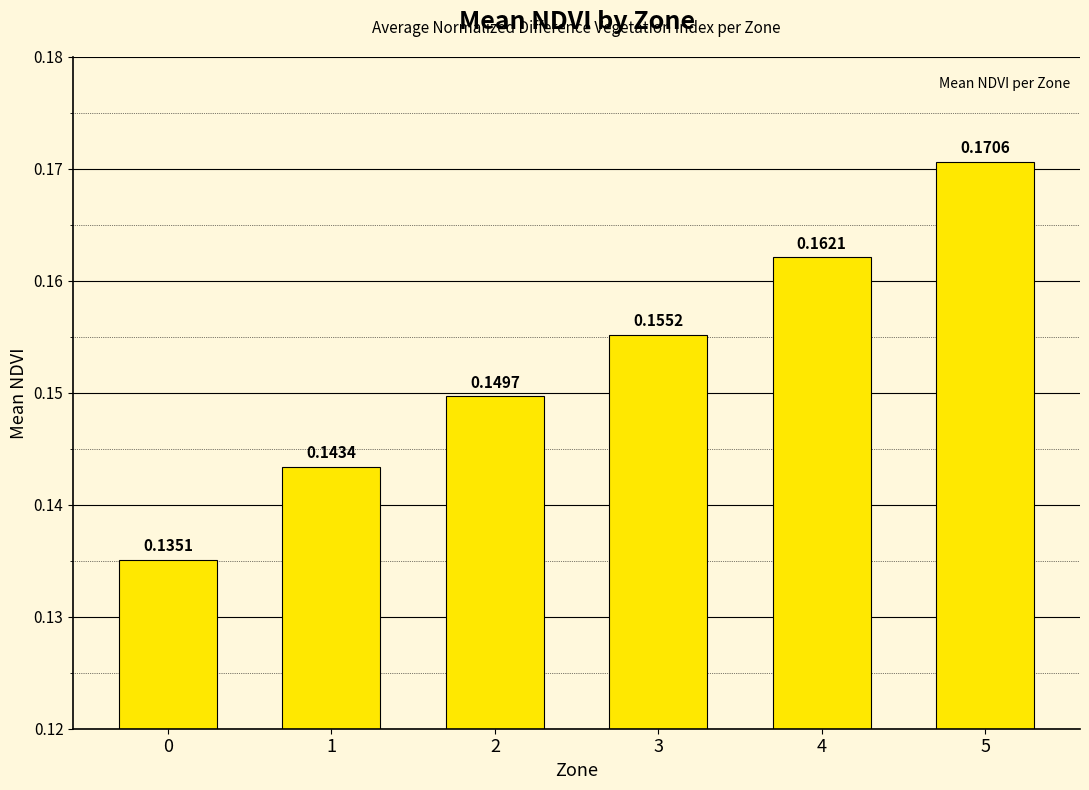

Rank the categories by value from highest to lowest.

5, 4, 3, 2, 1, 0